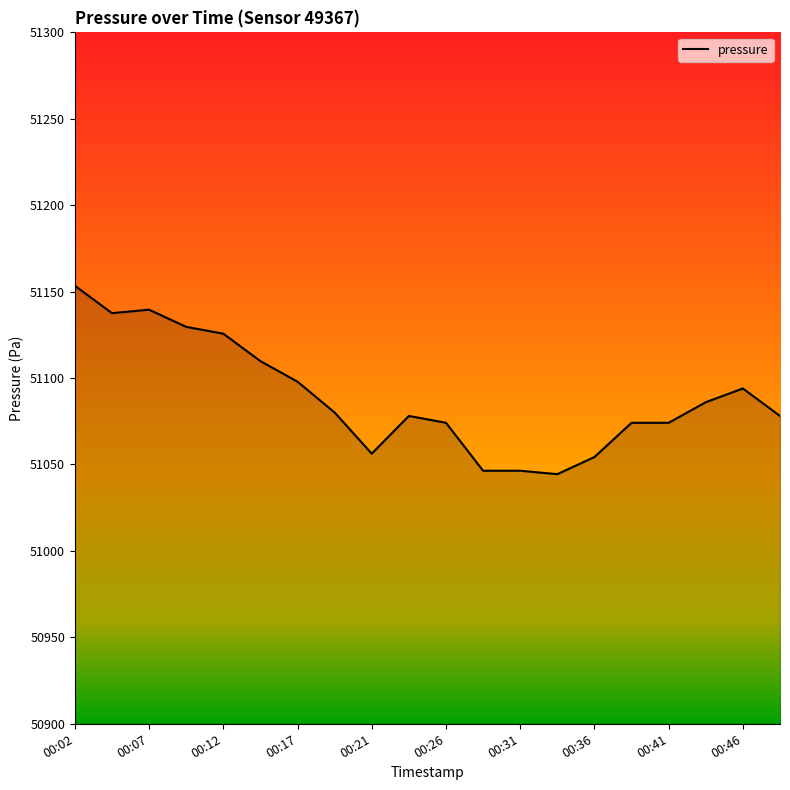

What is the difference between the maximum and minimum values?

109.0